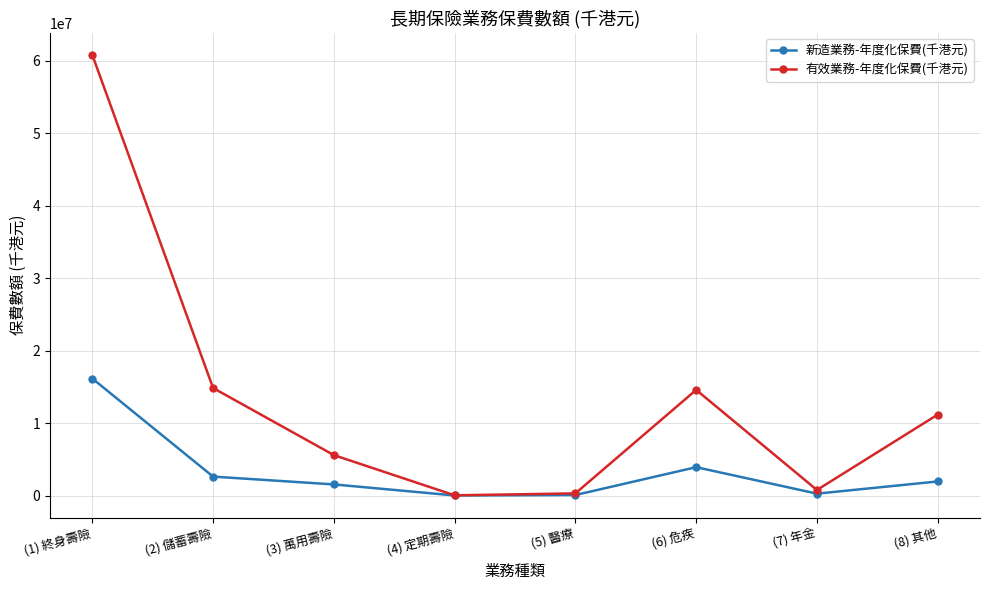

What is the difference between the 有效業務-年度化保費(千港元) values at (2) 儲蓄壽險 and (6) 危疾?

261074